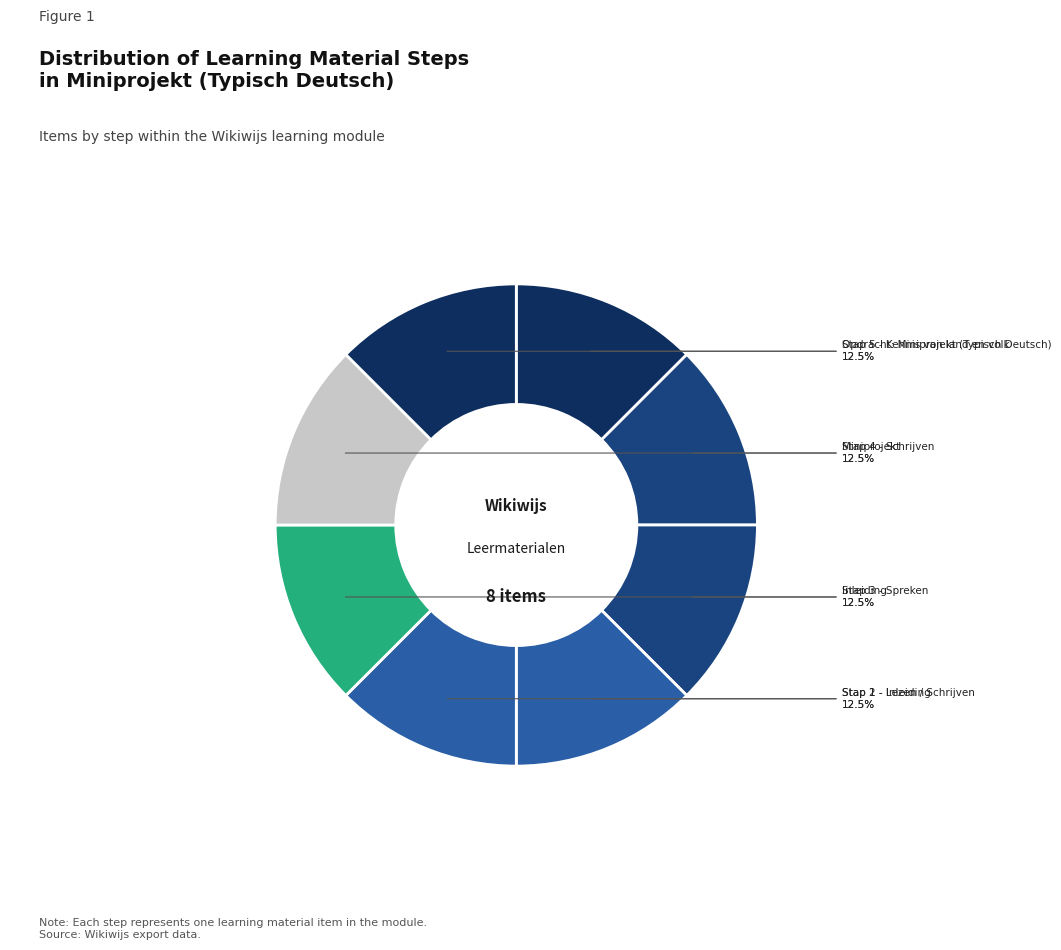

What portion of the pie excludes Stap 2 - Lezen / Schrijven?

87.5%